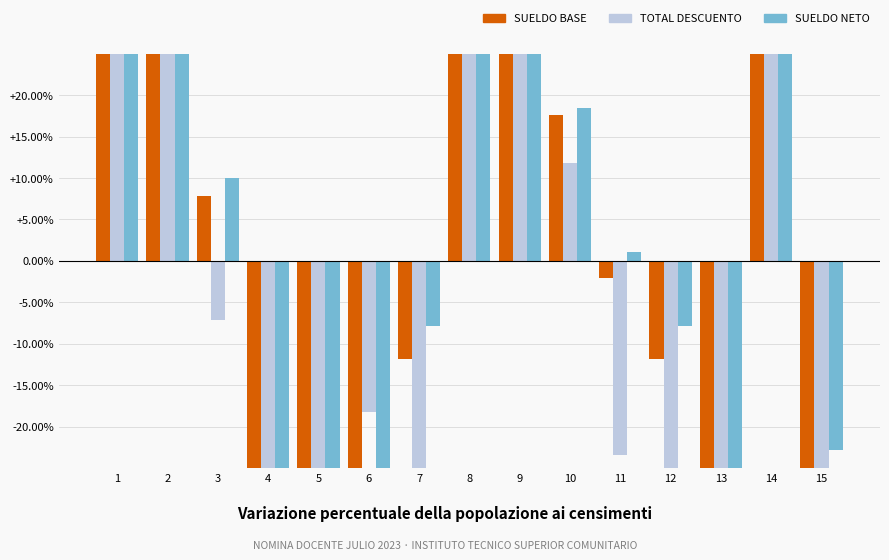

Reading left to right, what are all the values shown in this chart?

SUELDO BASE: 1=47.0	2=96.0	3=7.8	4=-51.0	5=-70.6	6=-64.1	7=-11.8	8=42.9	9=38.8	10=17.6	11=-2.0	12=-11.8	13=-37.9	14=27.4	15=-28.1
TOTAL DESCUENTO: 1=69.1	2=199.4	3=-7.1	4=-77.0	5=-86.0	6=-18.2	7=-38.8	8=60.8	9=52.9	10=11.8	11=-23.5	12=-38.8	13=-71.0	14=30.8	15=-64.4
SUELDO NETO: 1=43.7	2=80.8	3=10.0	4=-47.2	5=-68.3	6=-70.8	7=-7.9	8=40.3	9=36.7	10=18.4	11=1.1	12=-7.9	13=-33.1	14=26.9	15=-22.8